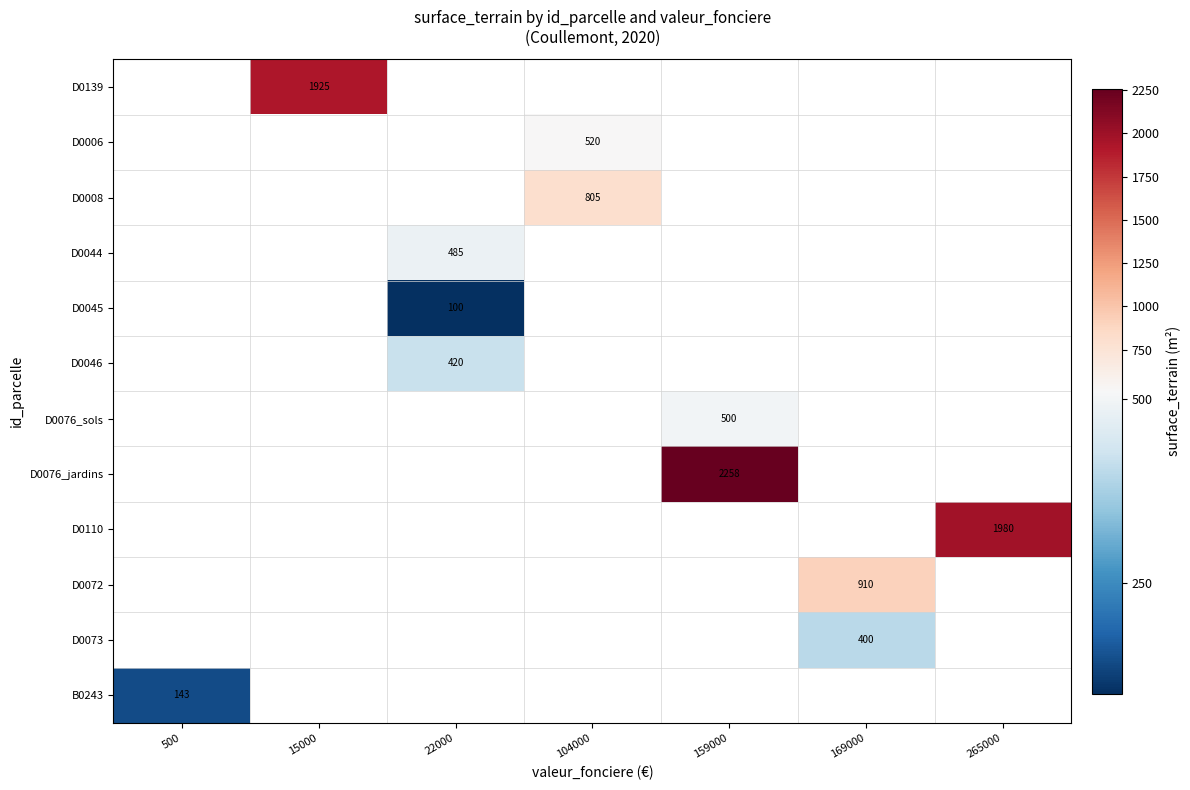

Which category has the highest value across all series?

159000